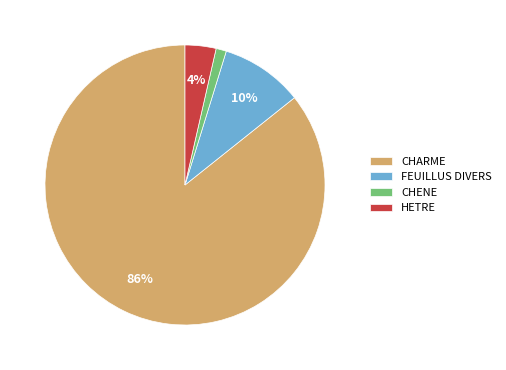

True or false: CHARME accounts for 75% of the total.

False